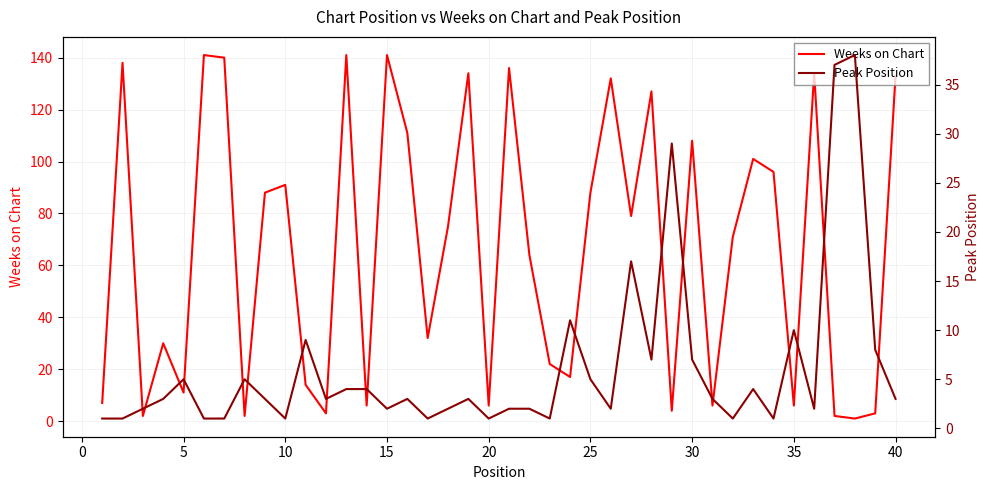

Is it true that Peak Position equals 2 at 40?

False